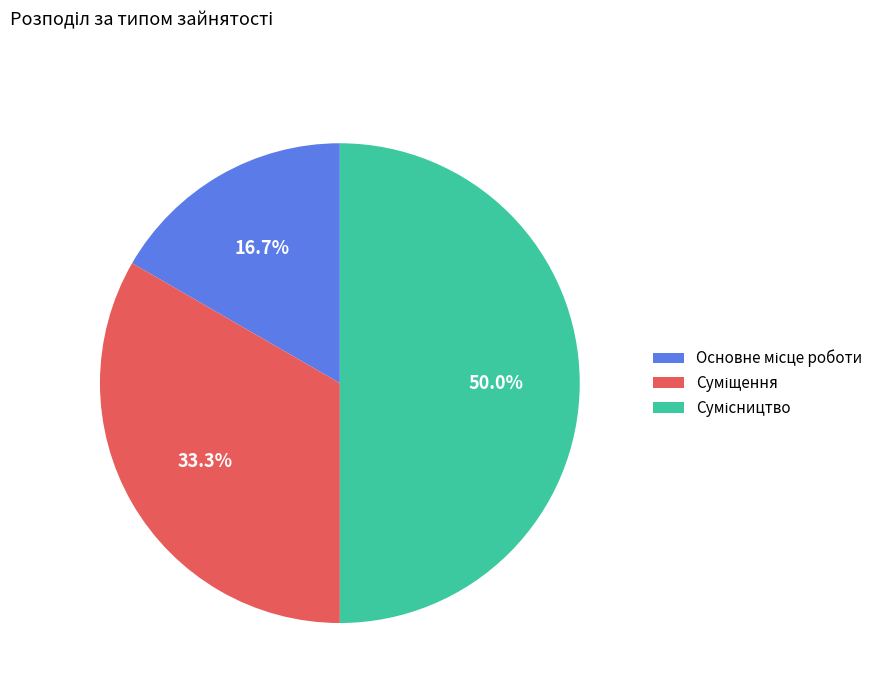

Does Основне місце роботи represent more than half of the total?

No